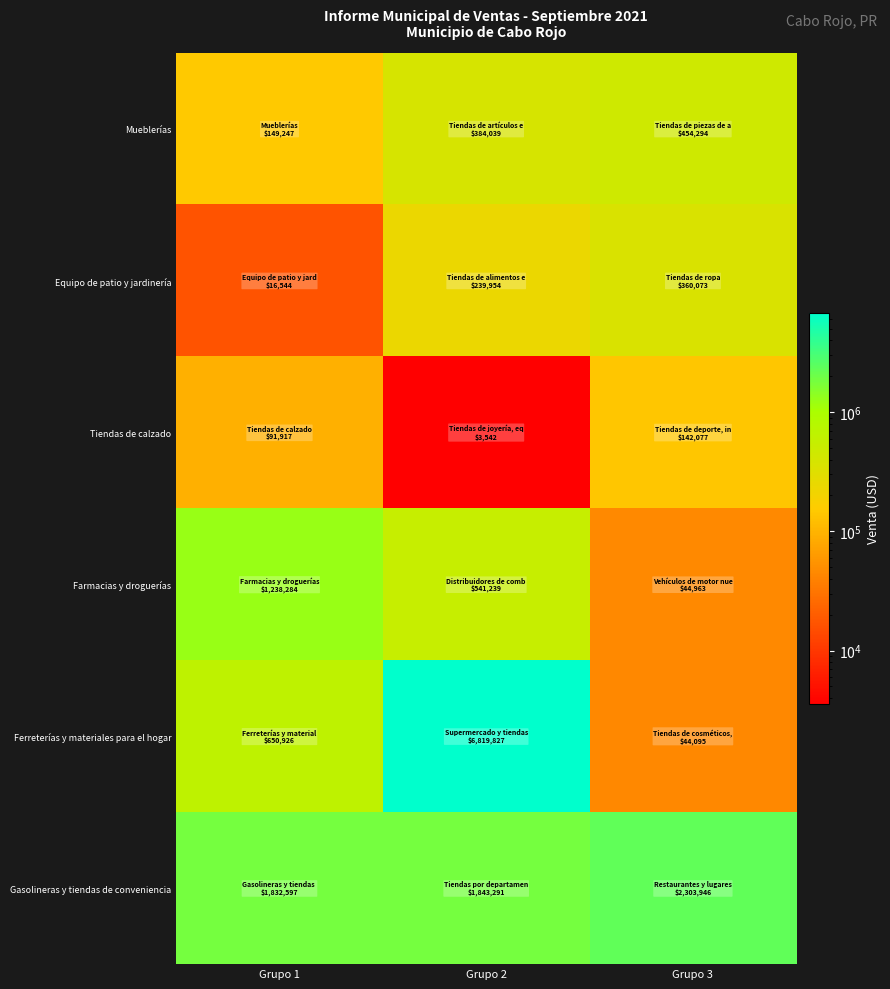

What is the spread (max minus min) of values at Grupo 1?

1816053.5